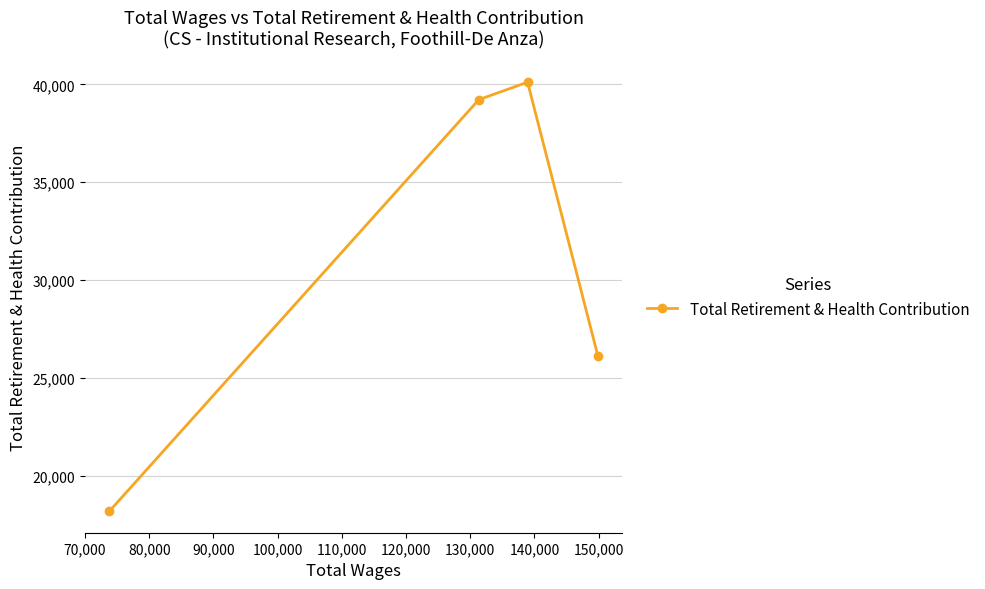

What is the value of the 1st point from the left?

18182